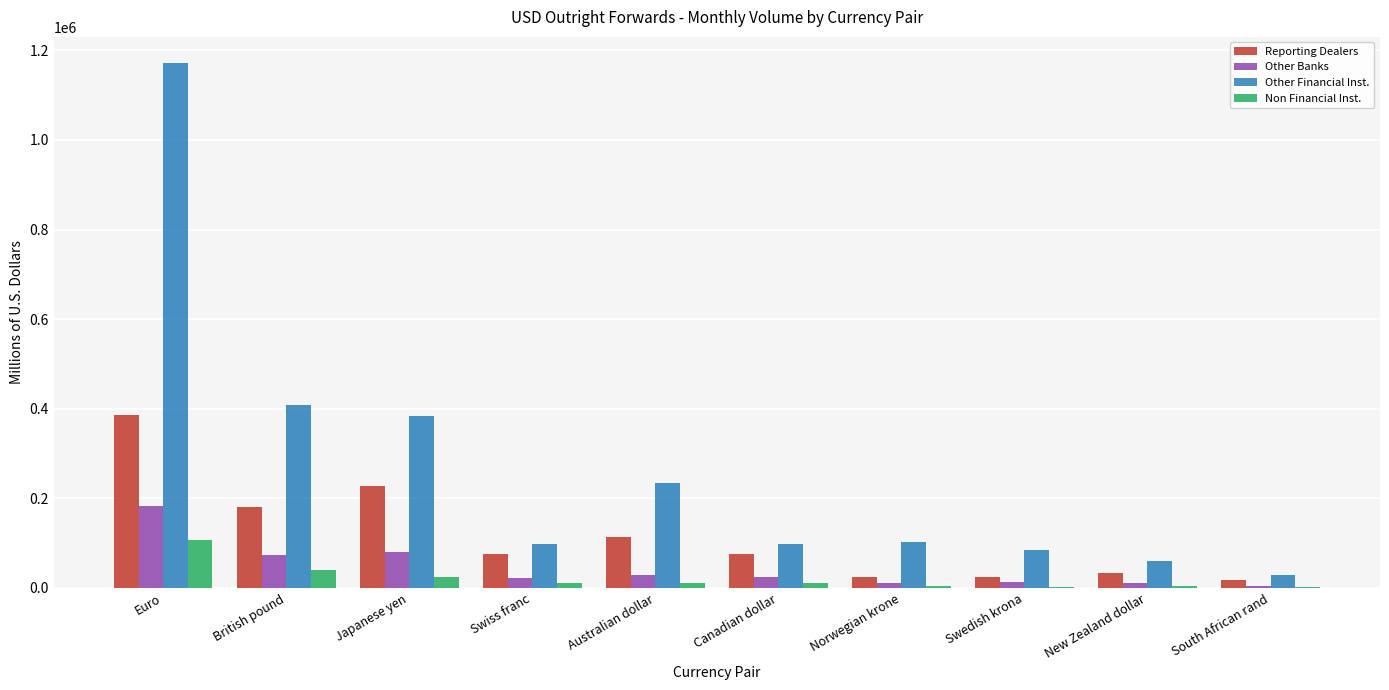

Where does the Other Banks series first go above 23531?

Euro